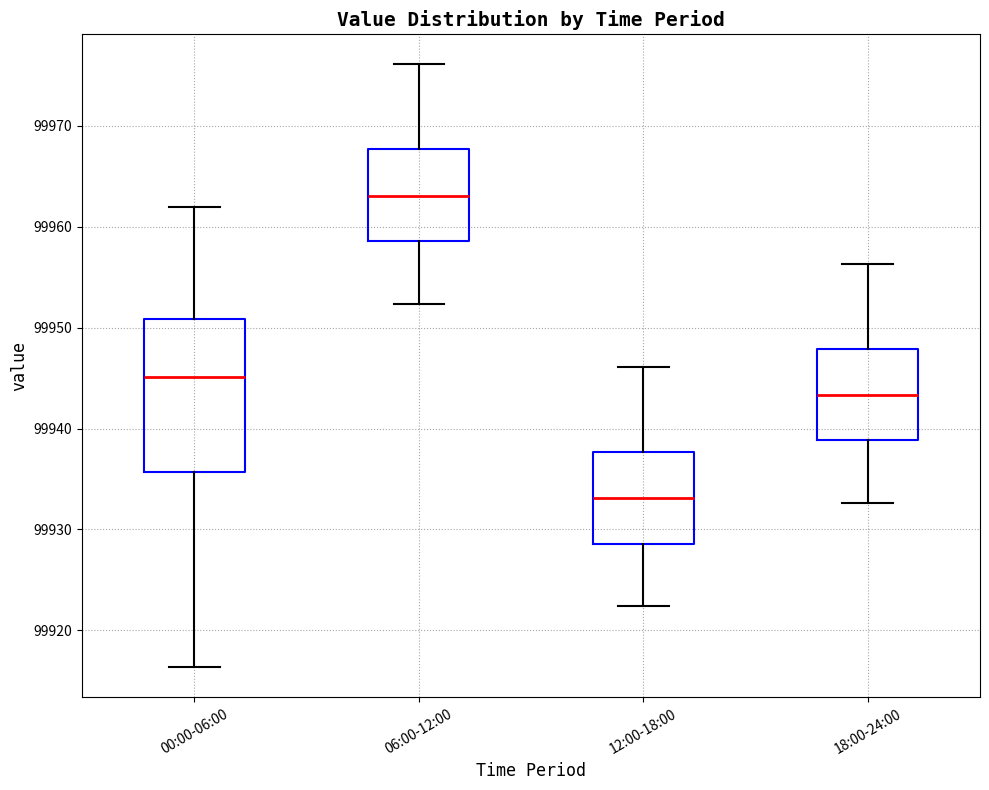

Which box's median line is the highest?

06:00-12:00